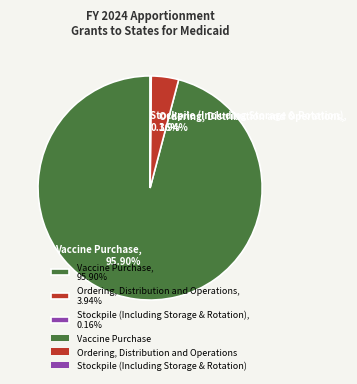

To the nearest percent, what percentage of the pie is Vaccine Purchase?

96%